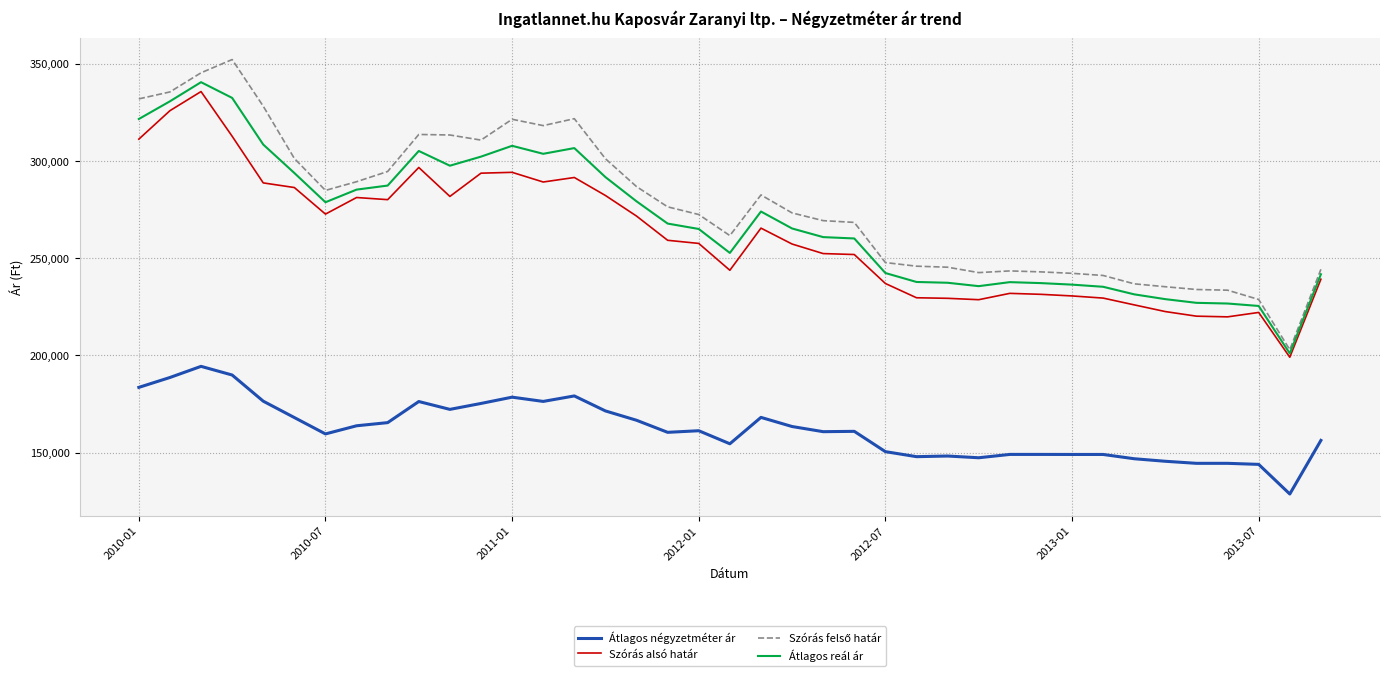

What is the minimum value shown in the chart?

128788